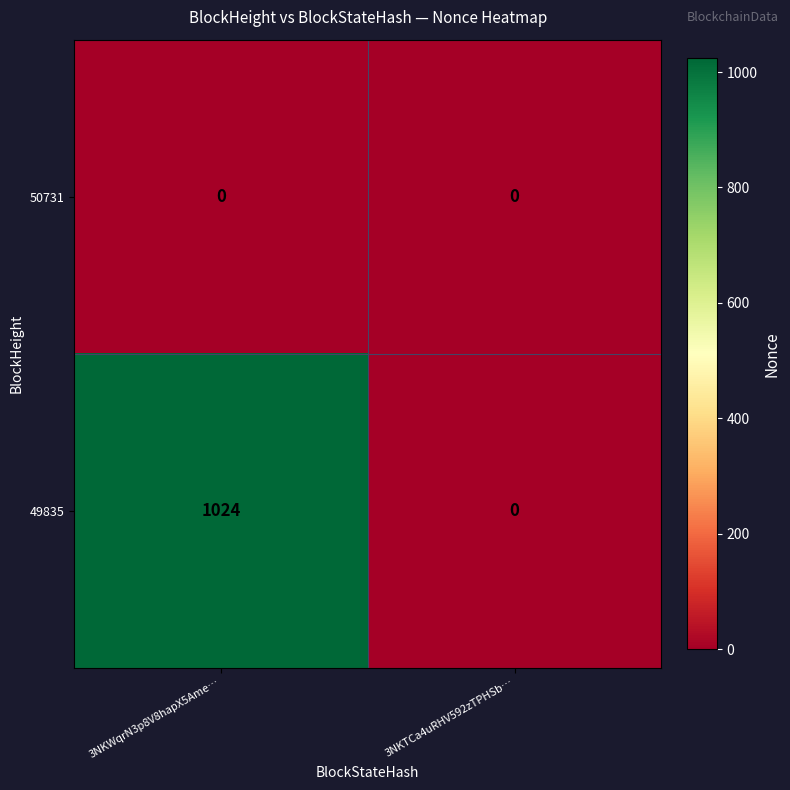

Rank the series by their maximum value, from highest to lowest.

49835, 50731